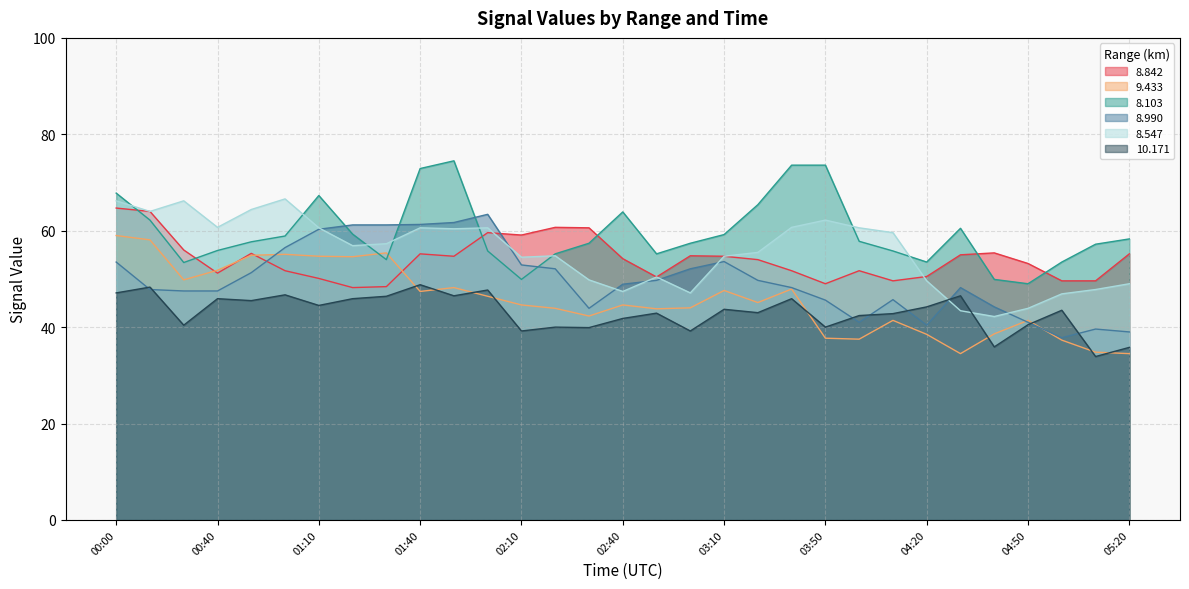

Where does the 8.990 series first go above 48?

00:00